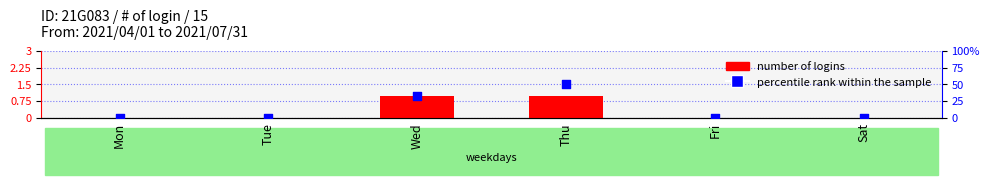

Which series has the largest Y range (max minus min)?

percentile rank within the sample